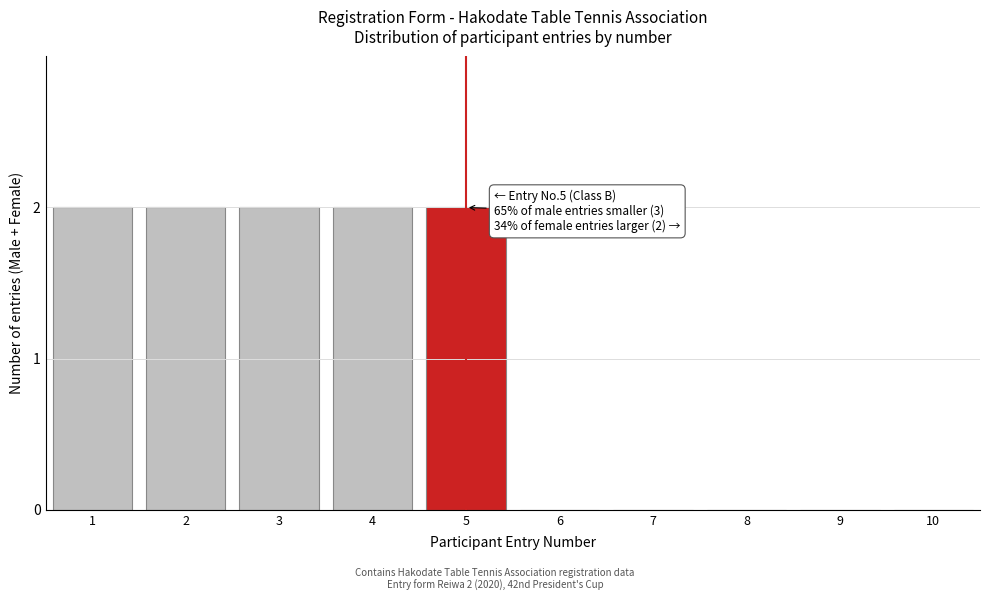

Reading left to right, list all the values displayed in this chart.

1=2	2=2	3=2	4=2	5=2	6=0	7=0	8=0	9=0	10=0